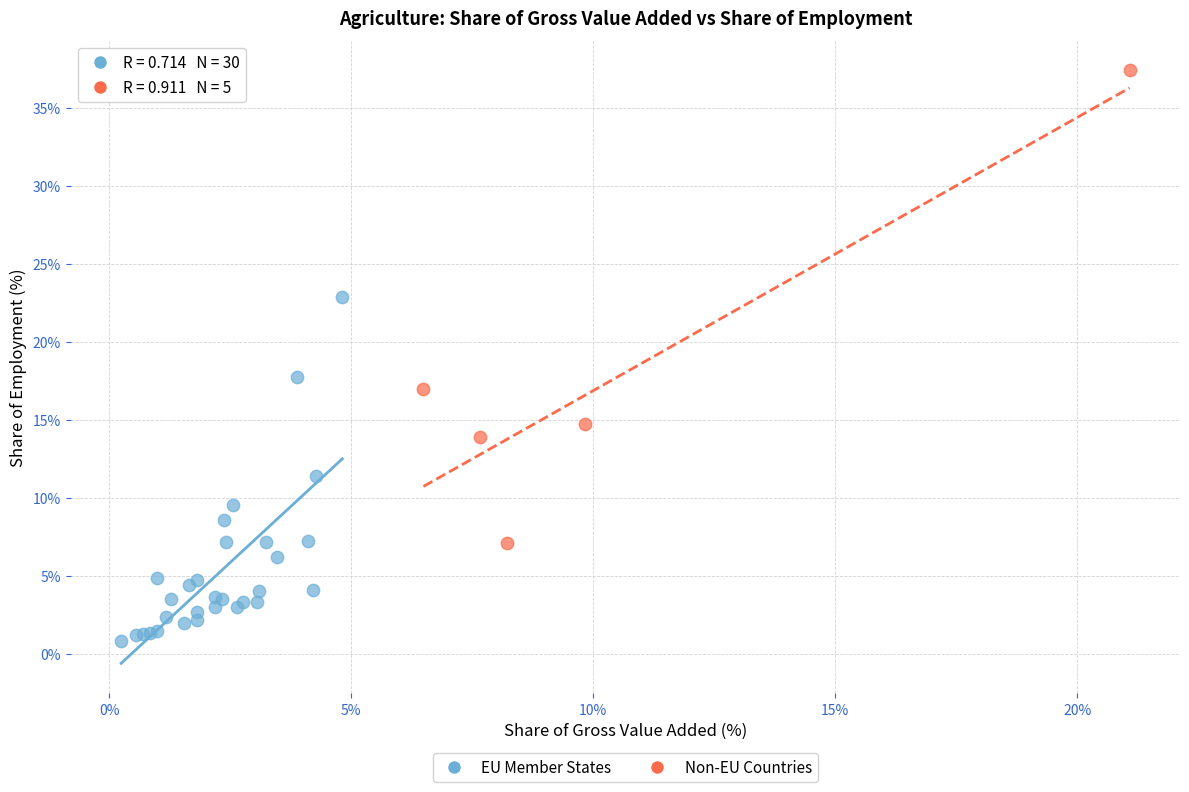

Which series reaches the minimum Y coordinate?

EU Member States